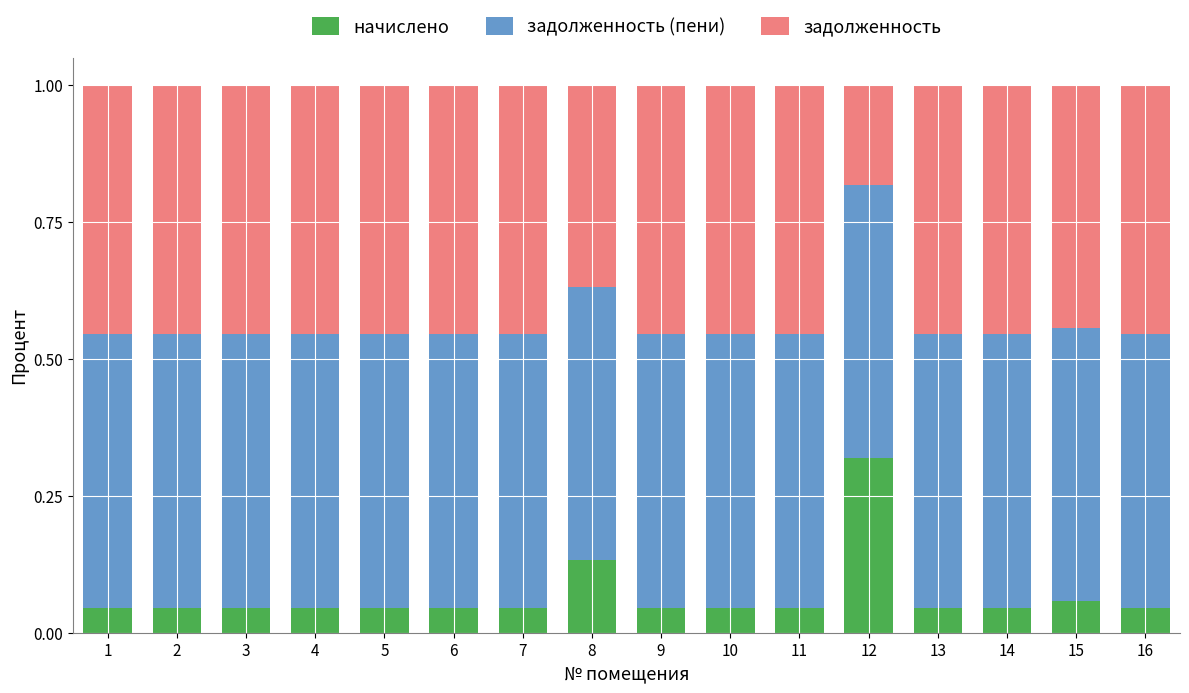

Count the number of categories in the chart.

16